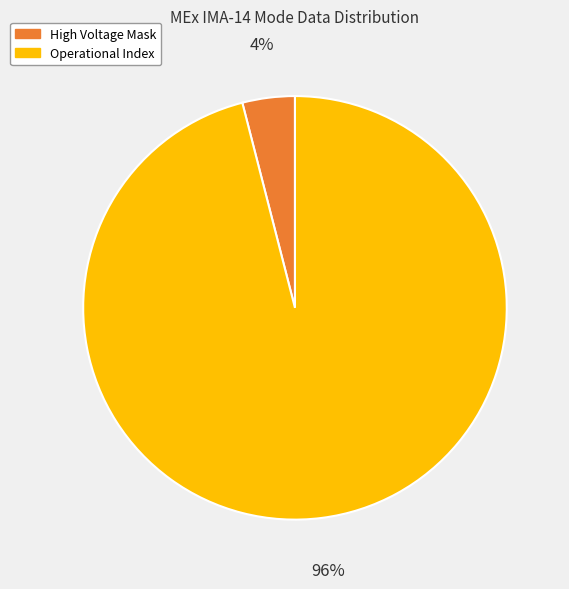

To the nearest percent, what is the average slice percentage?

50%